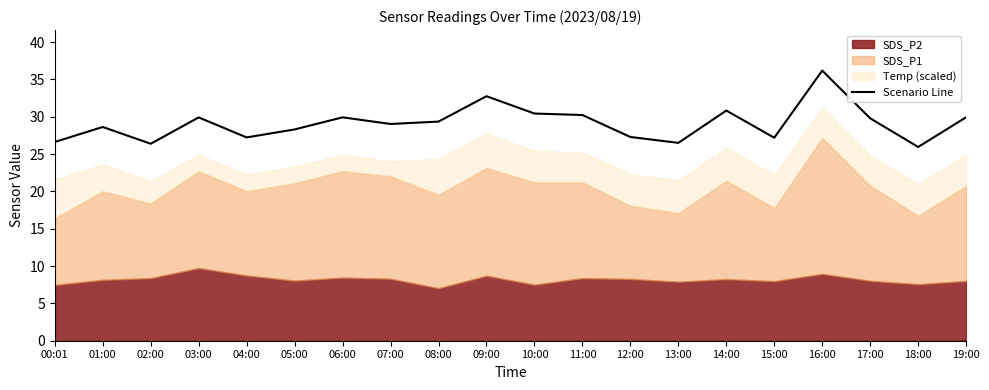

True or false: there are more than 0 points higher than both neighbors.

True